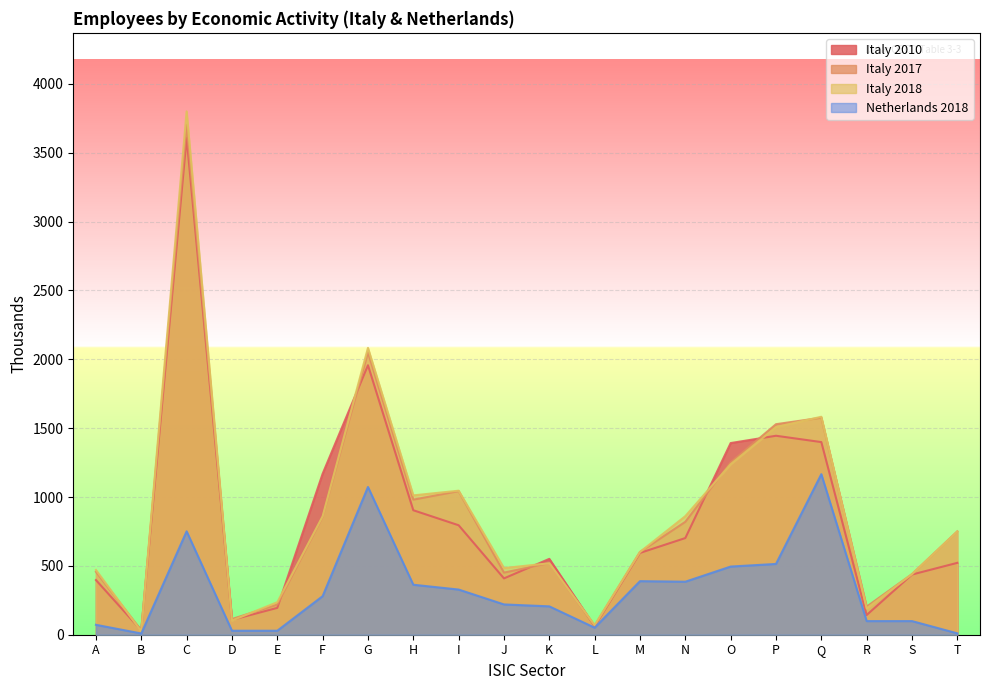

Which series has the widest spread of values?

Italy 2018